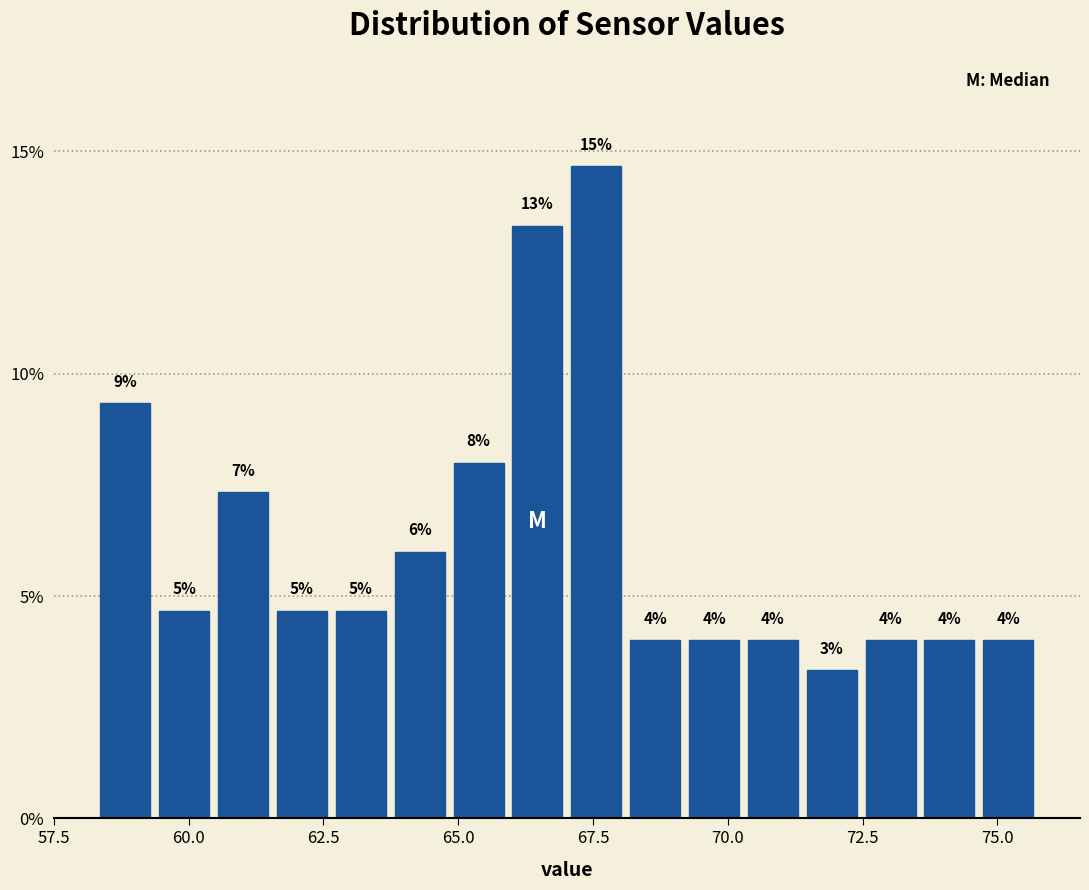

Around what value on the x-axis is the tallest bar? Give the approximate position of its centre, as read against the axis.

67.5